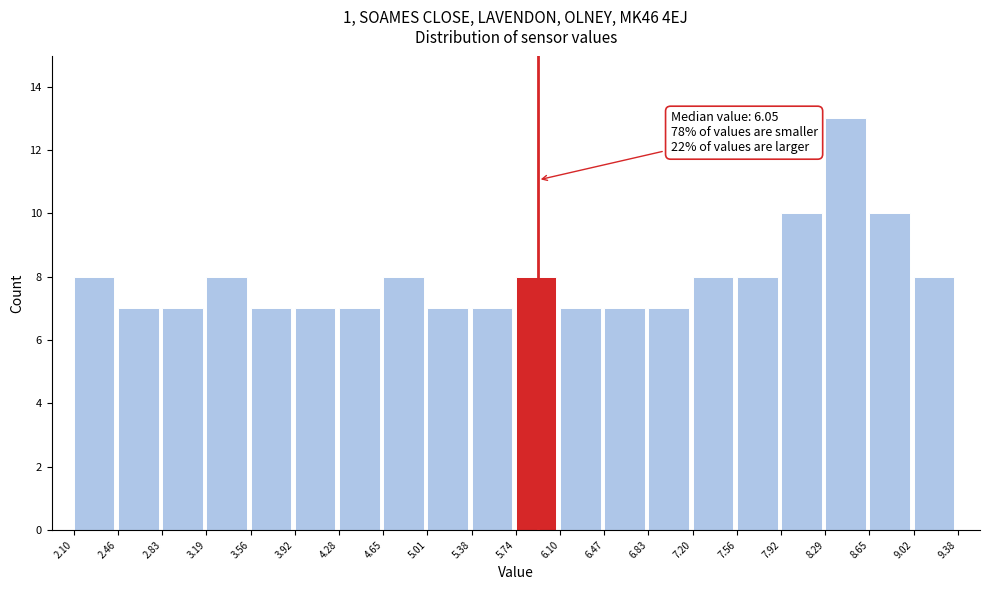

Over which range of the x-axis is the bar tallest?

8.29 to 8.65